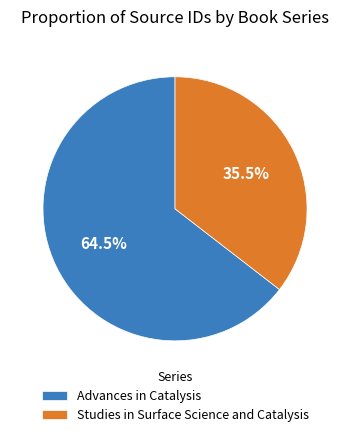

What percentage is NOT represented by Advances in Catalysis?

35.5%